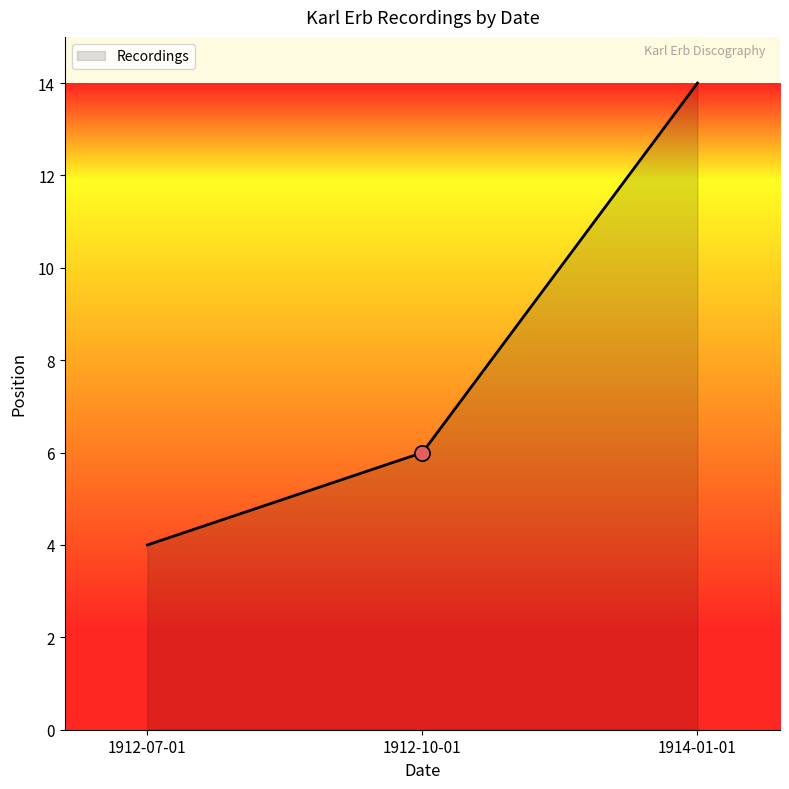

What is the change in value from 1912-07-01 to 1912-10-01?

+2